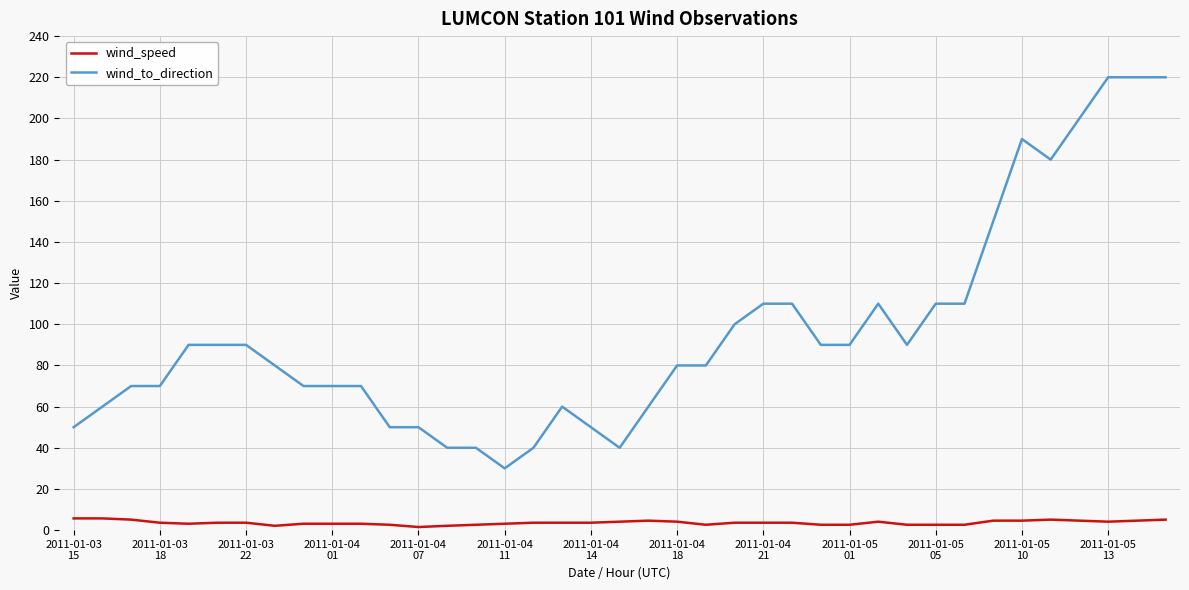

List the series in order of their peak value, highest first.

wind_to_direction, wind_speed